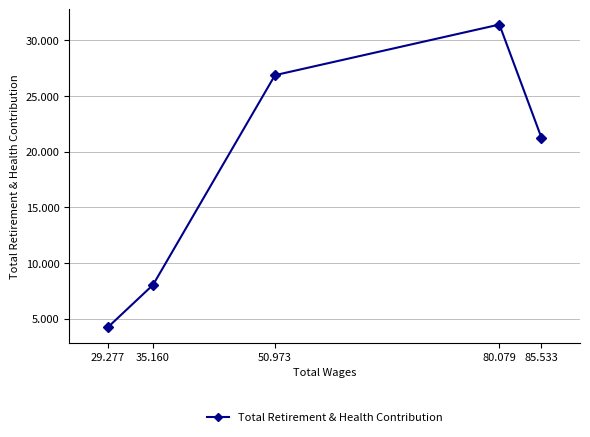

What is the difference between the maximum and minimum values?

27195